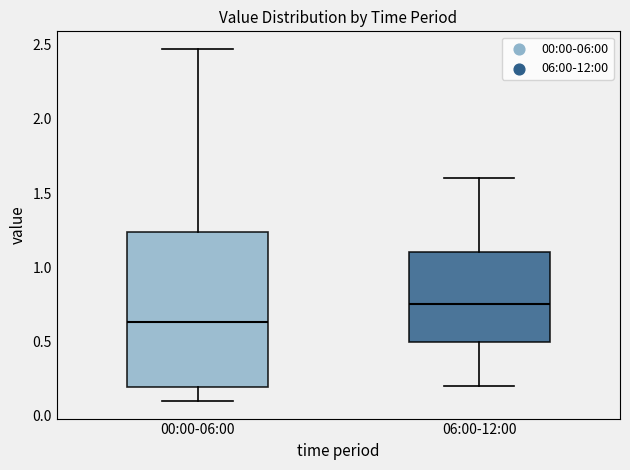

Reading left to right, read every box against the y-axis: the position of its median line, the range the box covers, and the ends of its whiskers. The values are not printed on the chart, so give them approximately, as read against the axis.

00:00-06:00: median 0.65, box 0.20 to 1.25, whiskers 0.10 to 2.45
06:00-12:00: median 0.75, box 0.50 to 1.10, whiskers 0.20 to 1.60